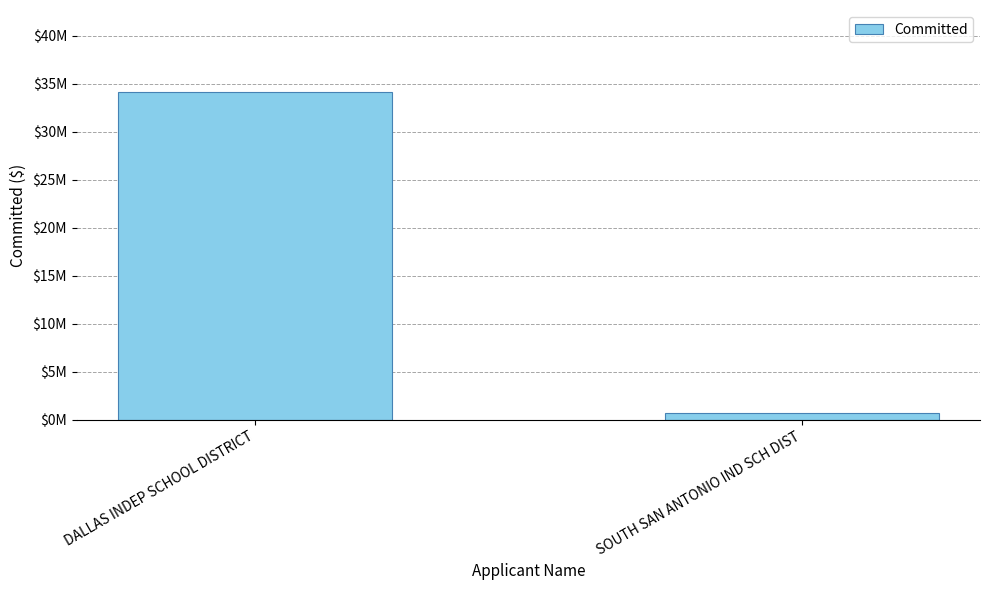

What is the change in value from DALLAS INDEP SCHOOL DISTRICT to SOUTH SAN ANTONIO IND SCH DIST?

-33426054.8